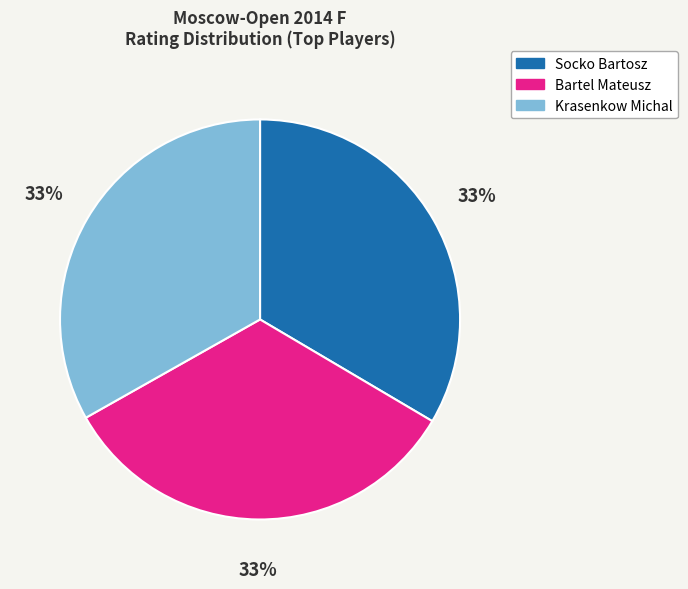

What is the ratio of the value at Bartel Mateusz to the value at Socko Bartosz?

1.0